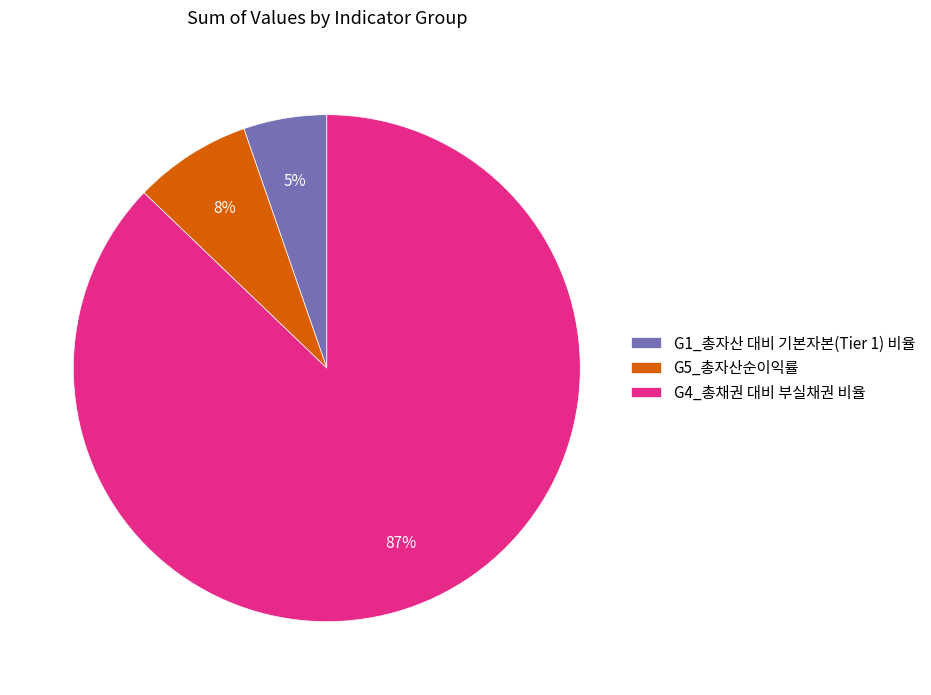

Count the number of slices in the pie.

3